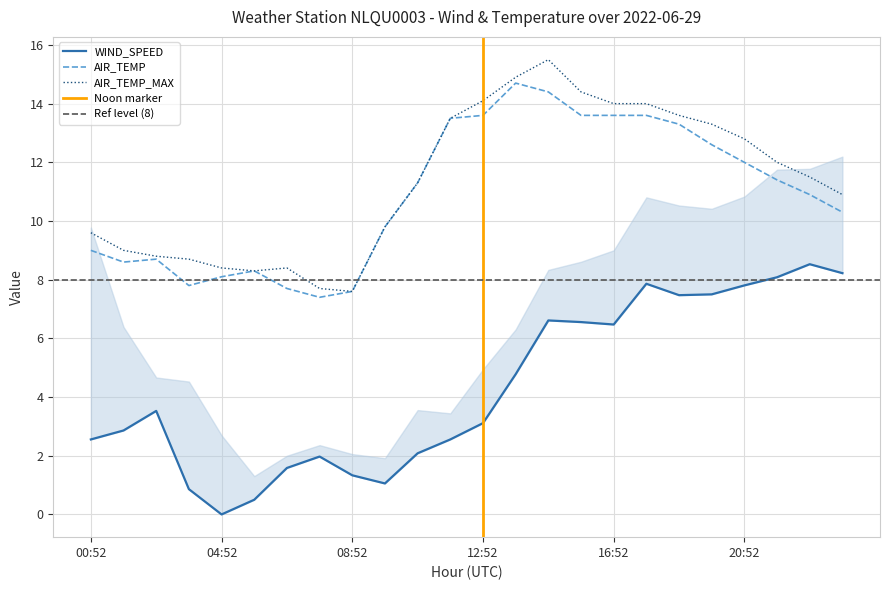

At how many categories does at least one series exceed 10?

14